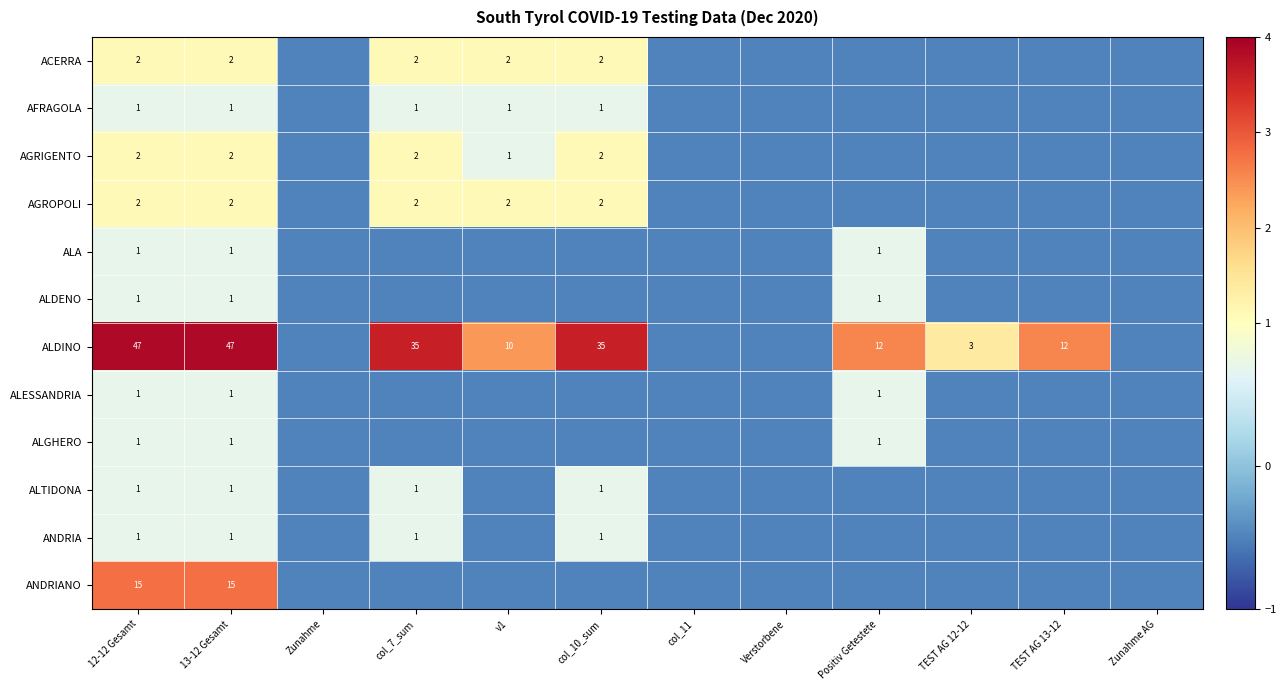

The value of ALGHERO at 12-12 Gesamt is 0.6. True or false?

False